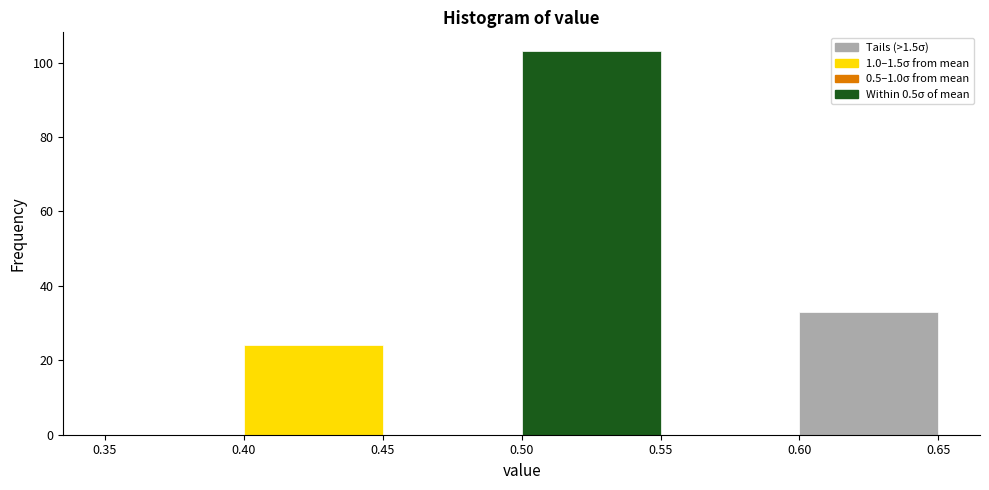

How tall is the bar that spans 0.50 to 0.55 on the x-axis? The values are not printed on the chart, so give them approximately, as read against the axis.

104